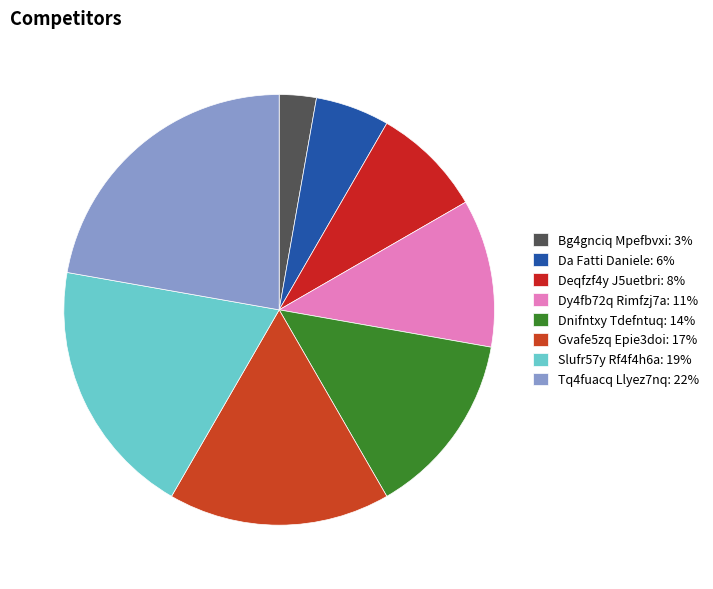

What percentage is the Da Fatti Daniele slice, to the nearest percent?

6%